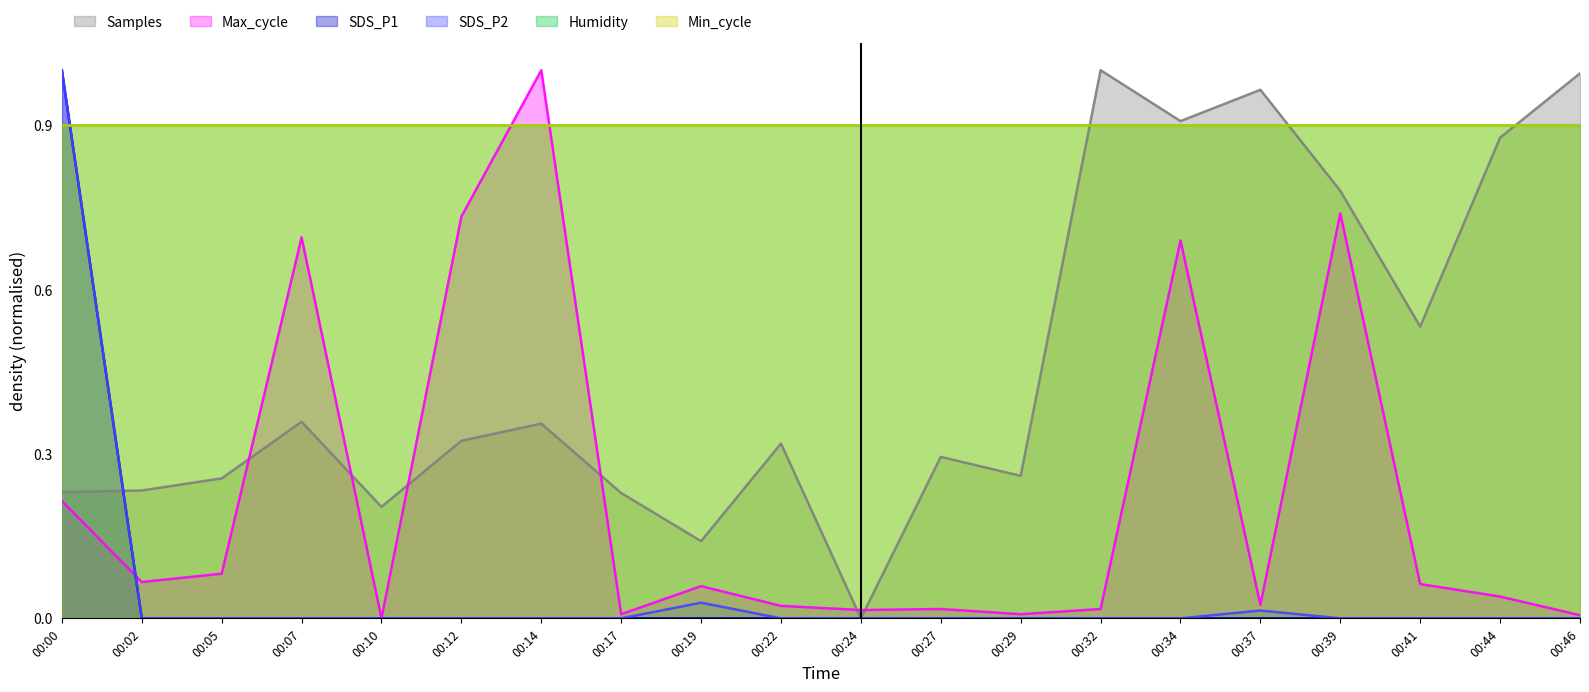

Count the number of categories in the chart.

20